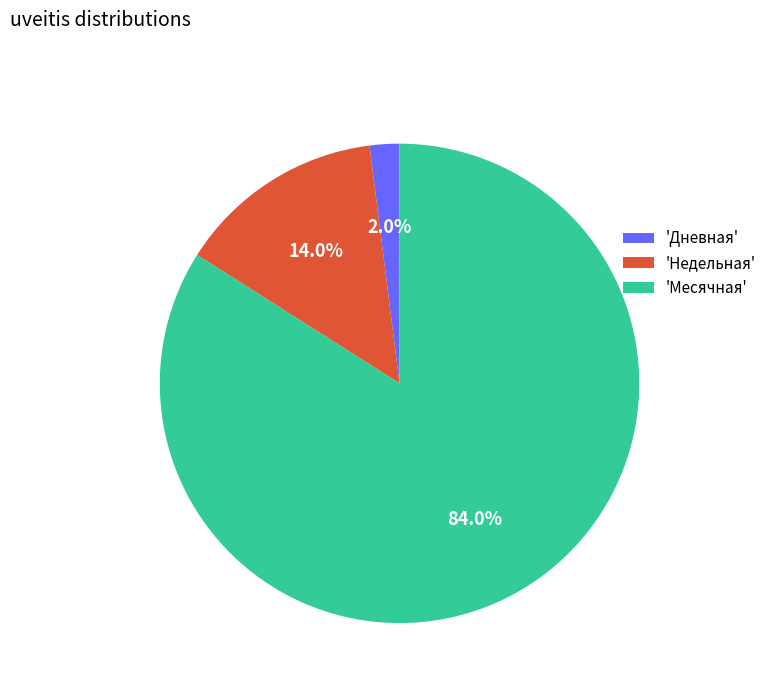

How many slices are in this pie chart?

3